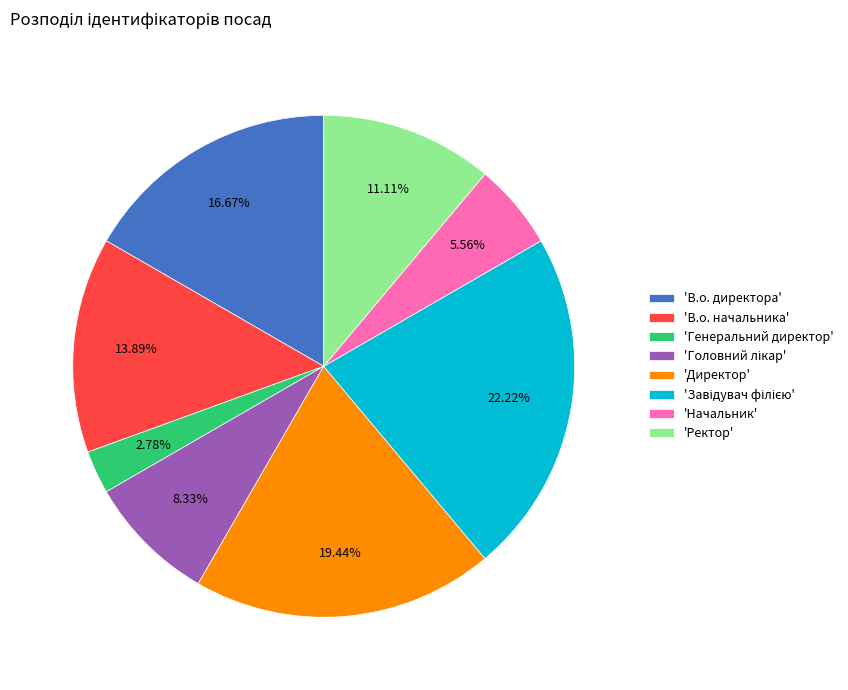

What is the smallest slice in the pie chart?

'Генеральний директор'